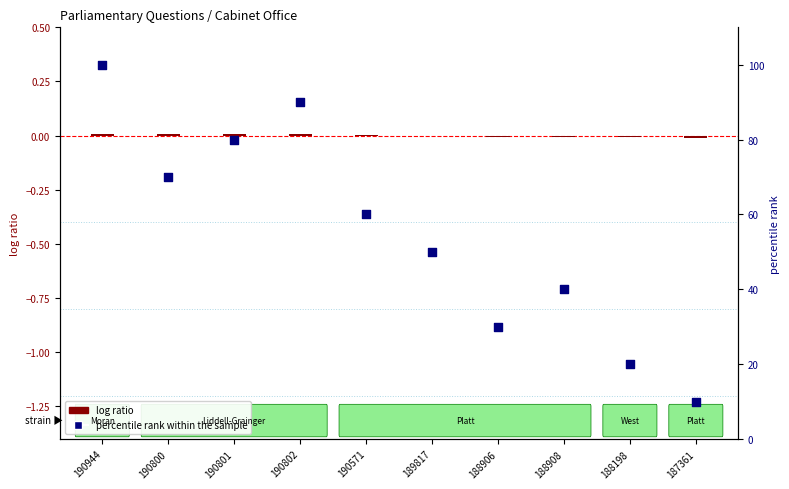

Which series contains the highest Y value?

percentile rank within the sample